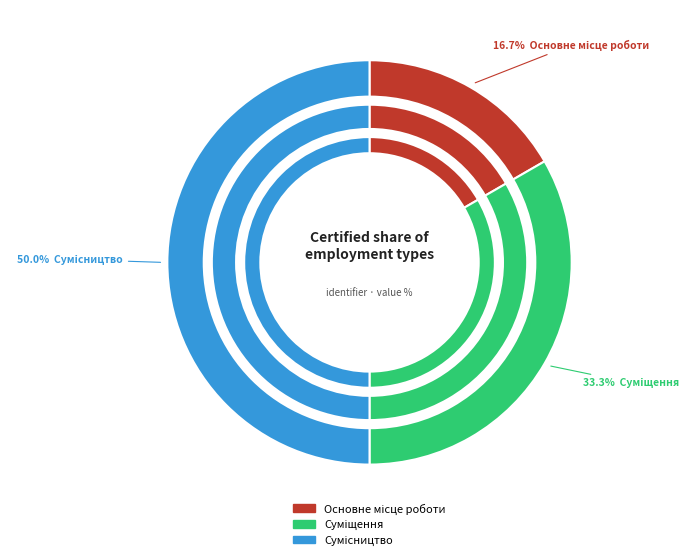

Does Основне місце роботи account for over 50% of the chart?

No